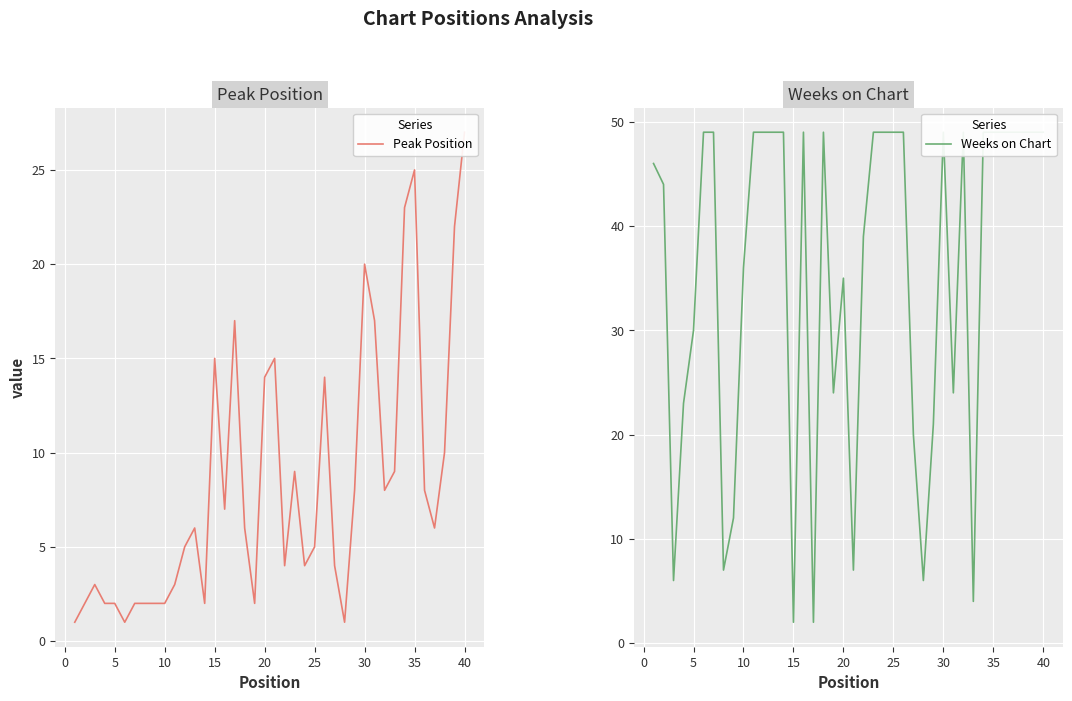

How many series are shown in this chart?

2